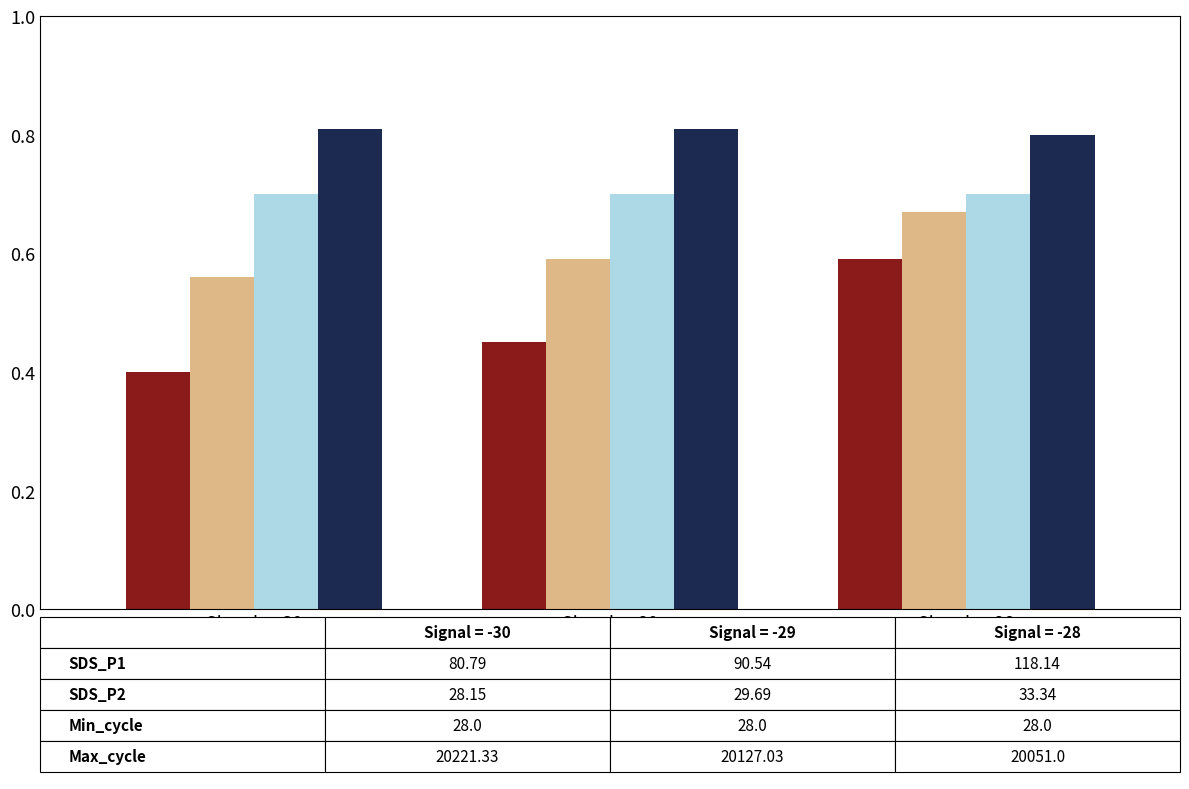

What is the spread (max minus min) of values at Signal = -28?

0.2